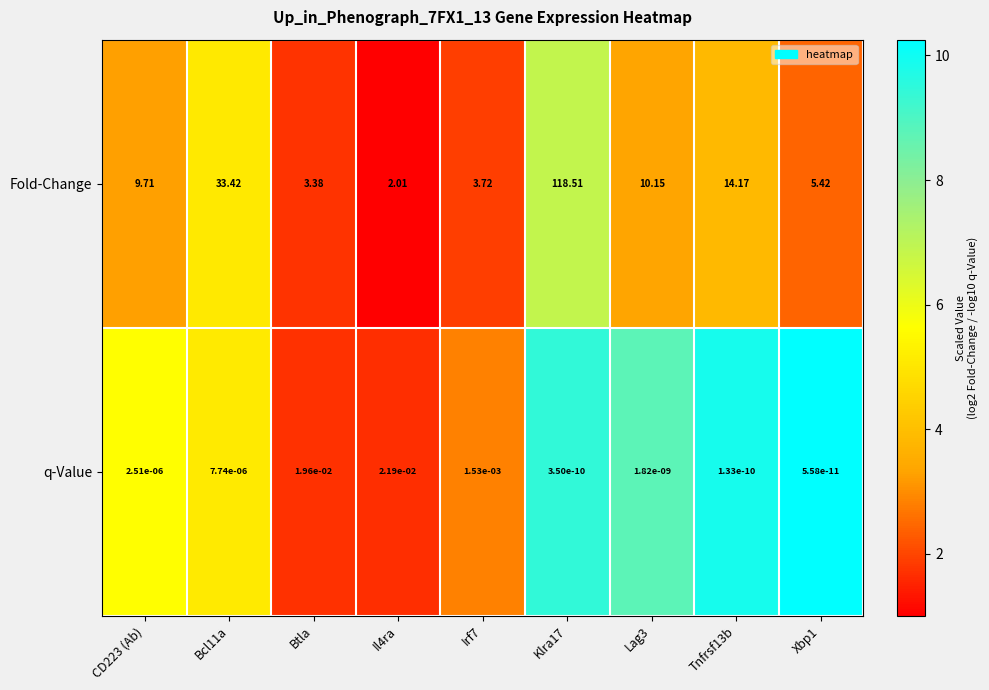

How many distinct data groups are displayed?

2